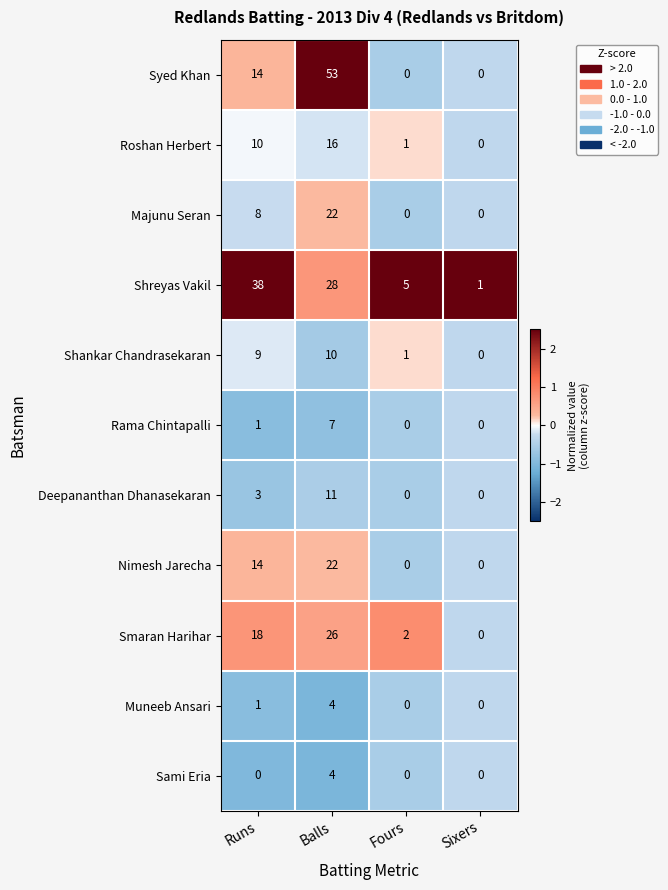

What is the maximum value for Roshan Herbert?

16